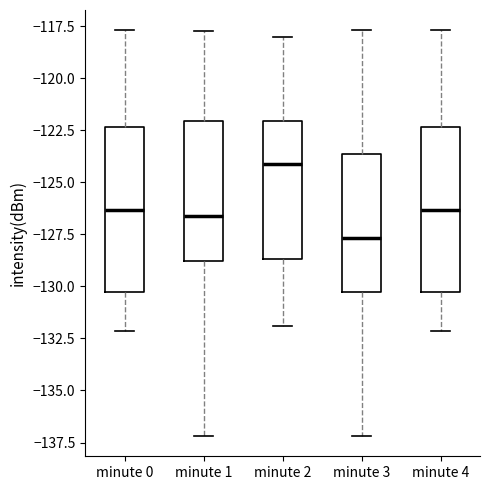

Where does the lower whisker of the box for minute 2 end on the y-axis? The values are not printed on the chart, so give them approximately, as read against the axis.

-132.0